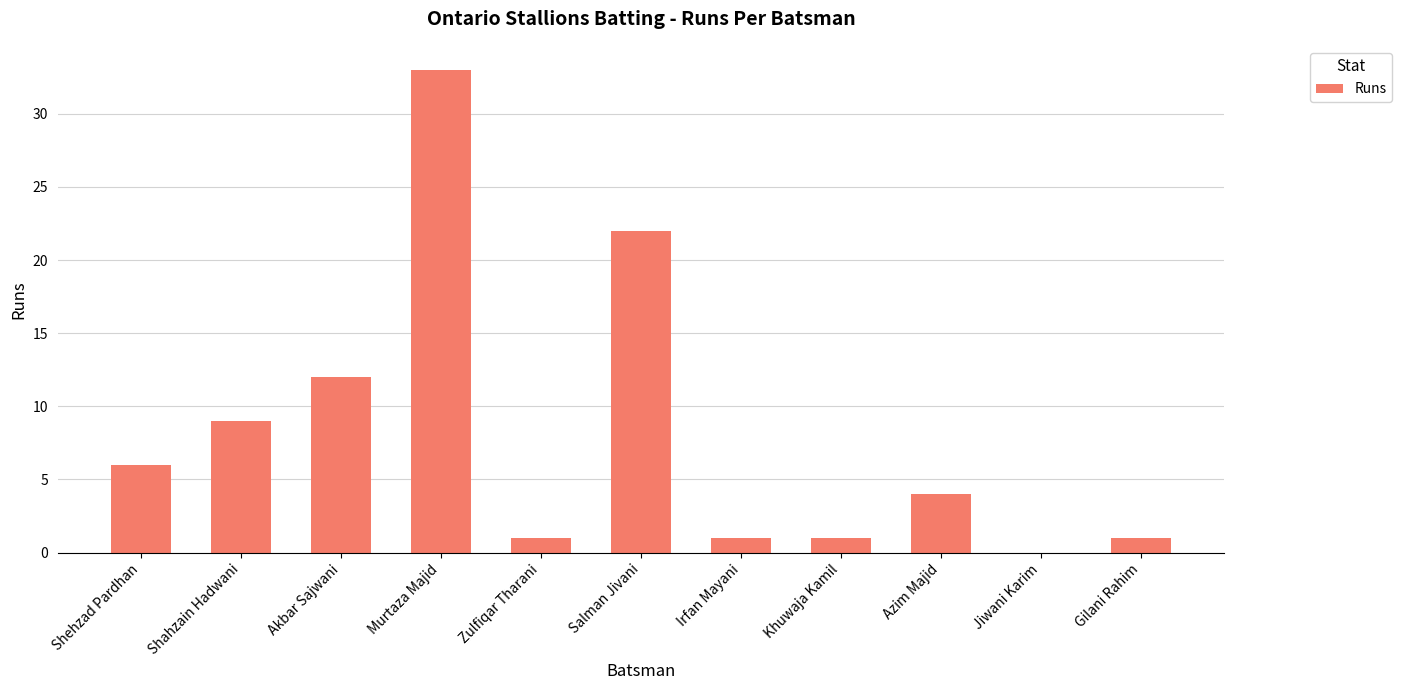

What is the sum of the values at Khuwaja Kamil and Azim Majid?

5